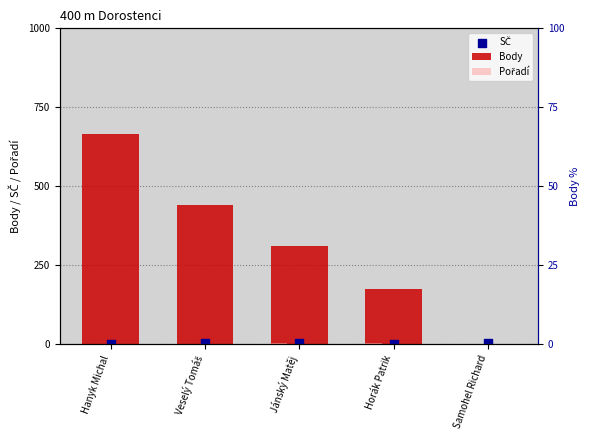

Is the value of SČ at Hanyk Michal greater than the value of Pořadí at Samohel Richard?

Yes